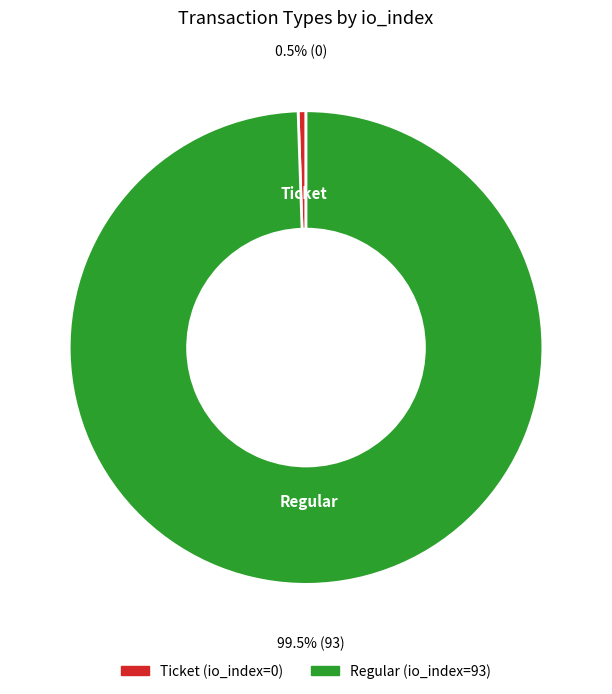

To the nearest percent, what is the average slice percentage?

50%